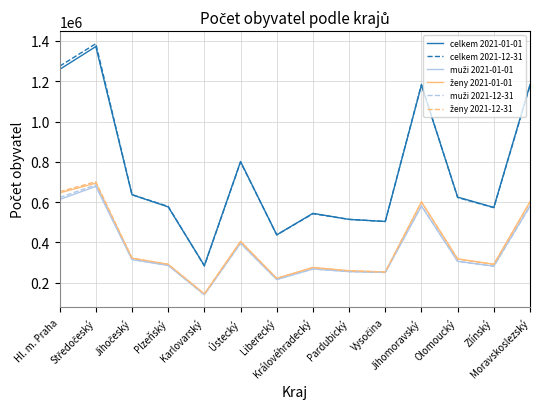

Which series has the widest spread of values?

celkem 2021-12-31